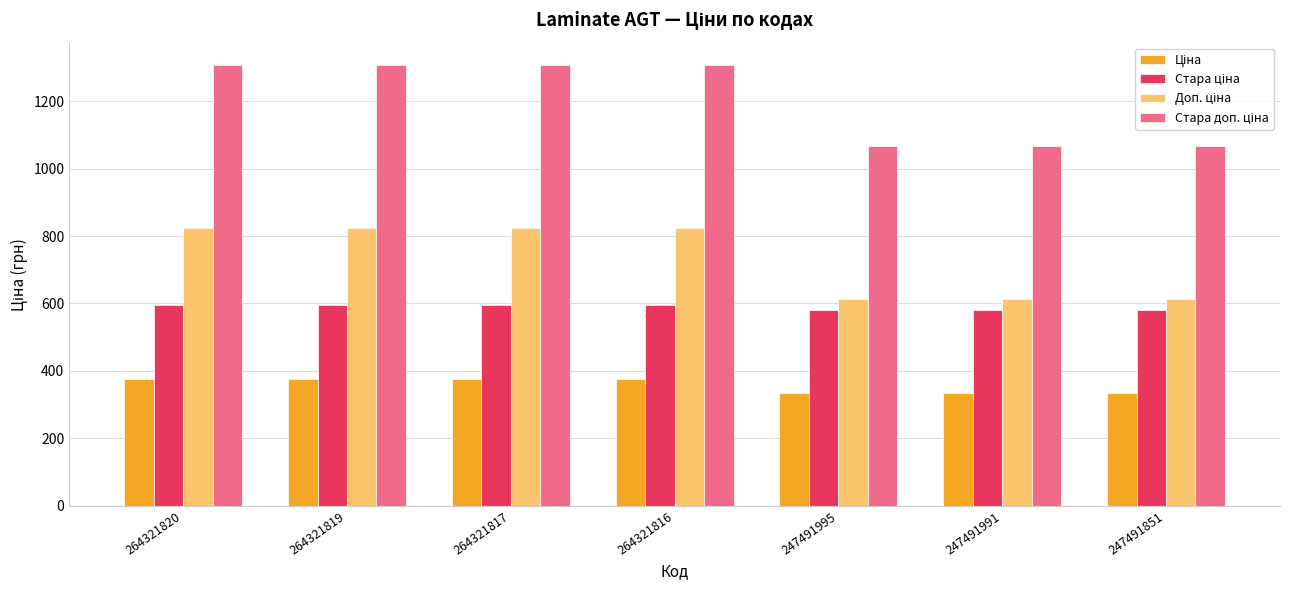

What is the total value across all series at 264321816?

3102.7